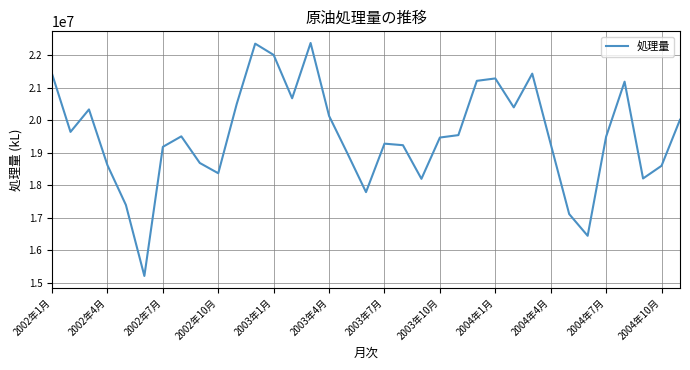

What is the maximum value shown in the chart?

22384964